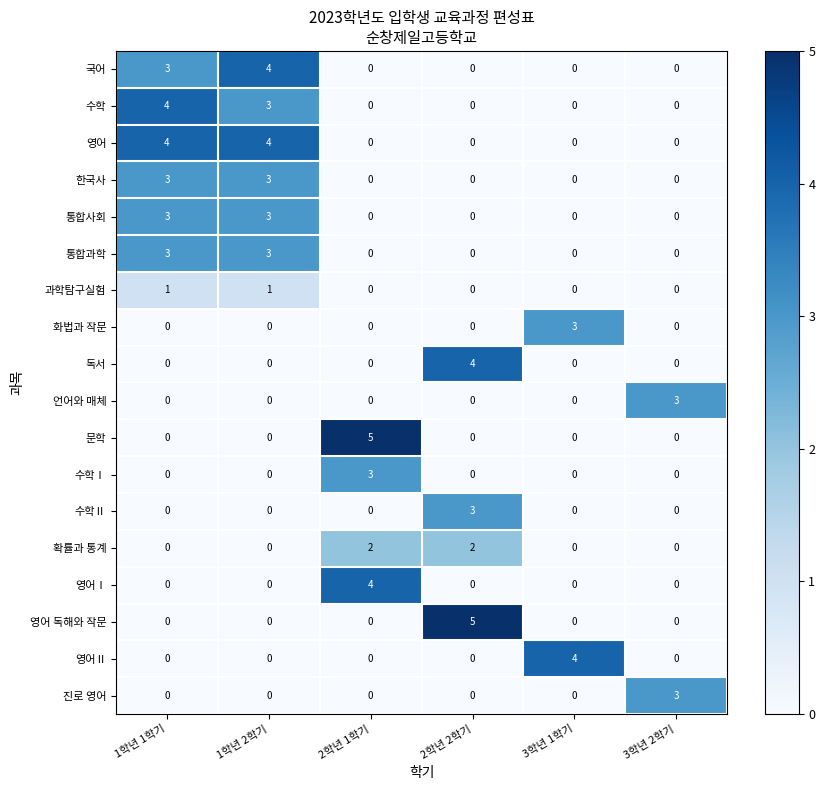

Between 1학년 2학기 and 2학년 2학기, which series saw the biggest shift?

영어 독해와 작문